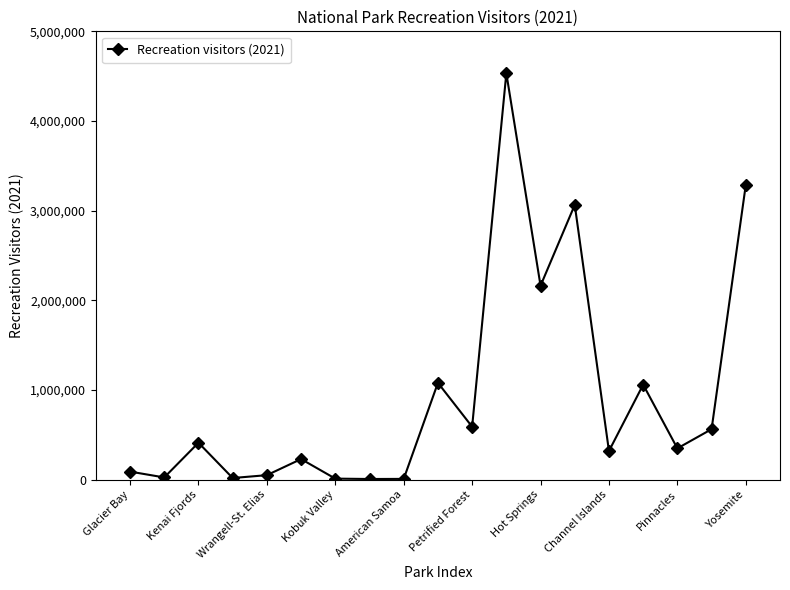

What is the average value?

939997